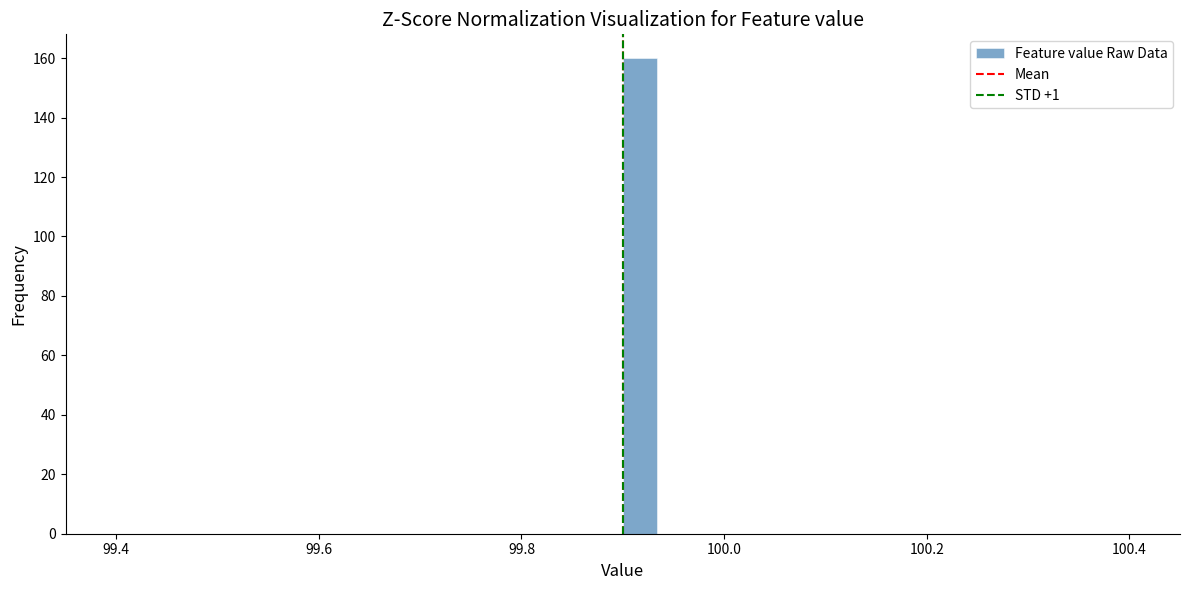

Read against the x-axis, roughly where is the centre of the tallest bar?

99.92